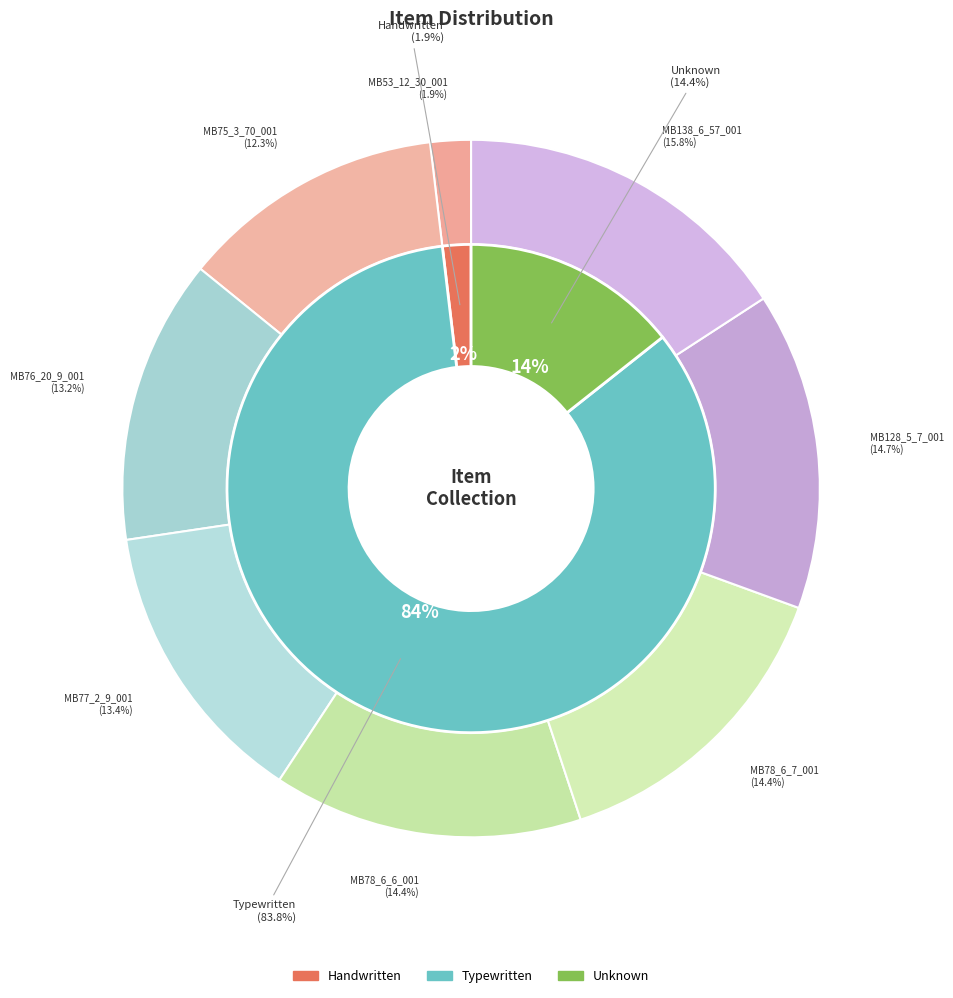

How many slices are in this pie chart?

8